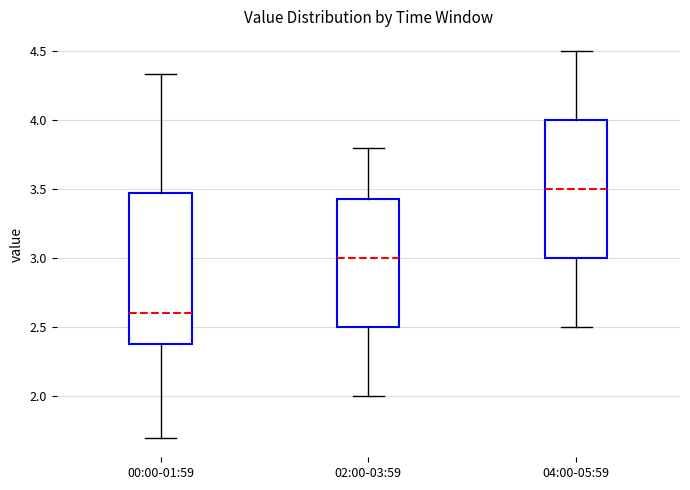

Which box's median line is the highest?

04:00-05:59